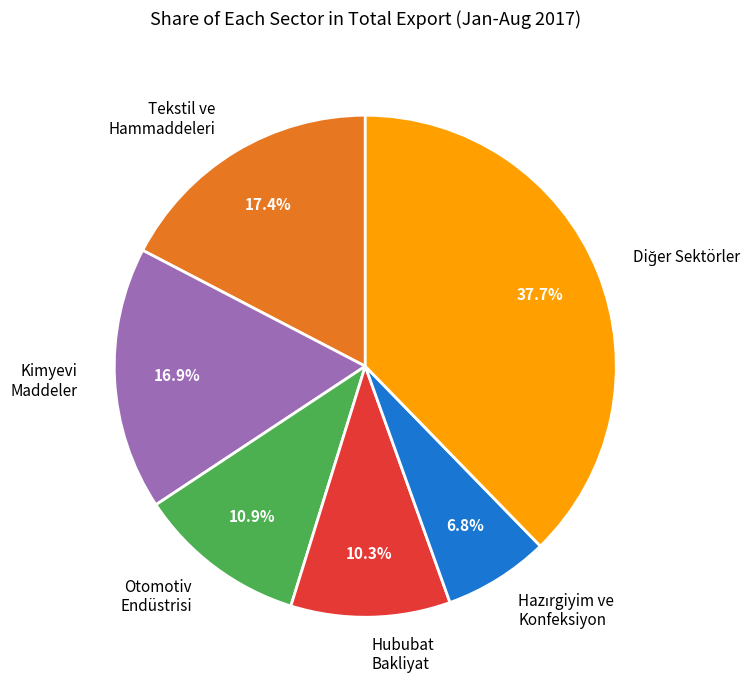

Between Kimyevi Maddeler and Otomotiv Endüstrisi, which is larger?

Kimyevi Maddeler